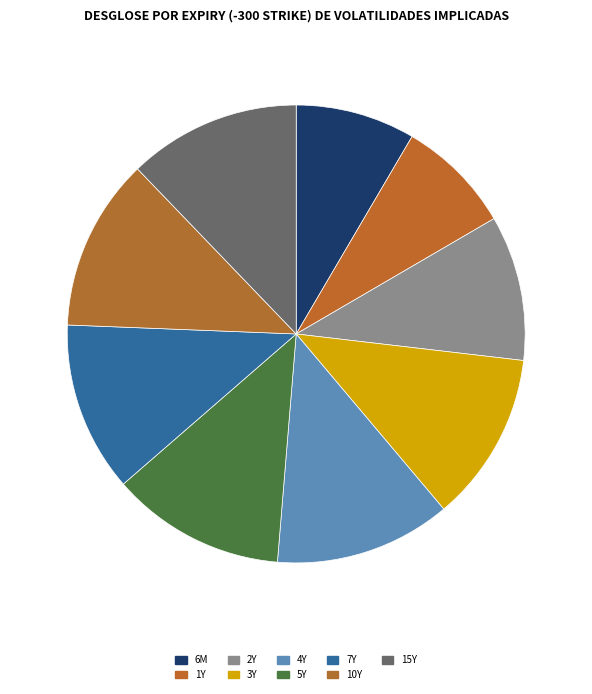

What percentage is the 4Y slice, to the nearest percent?

12%